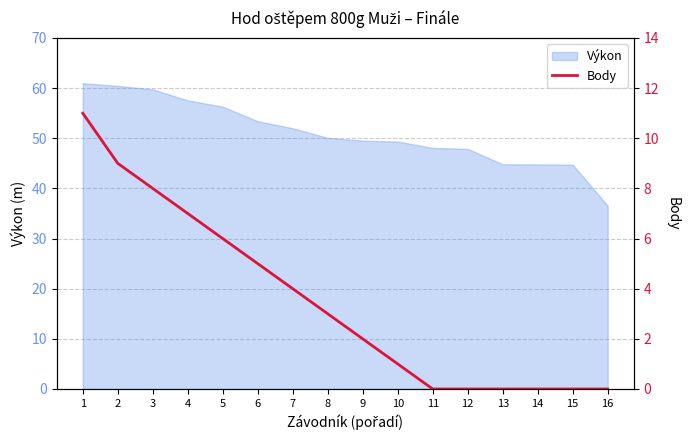

What is the difference between the second highest and minimum values?

9